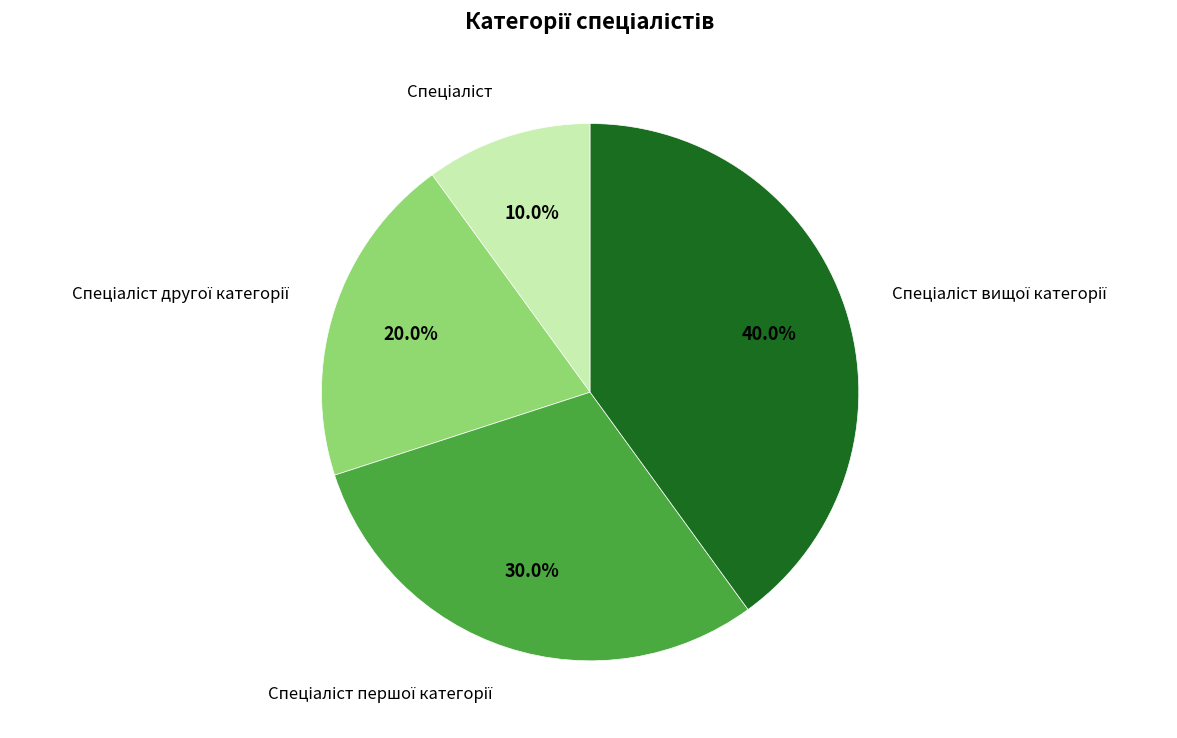

Is there a majority slice in this chart?

No